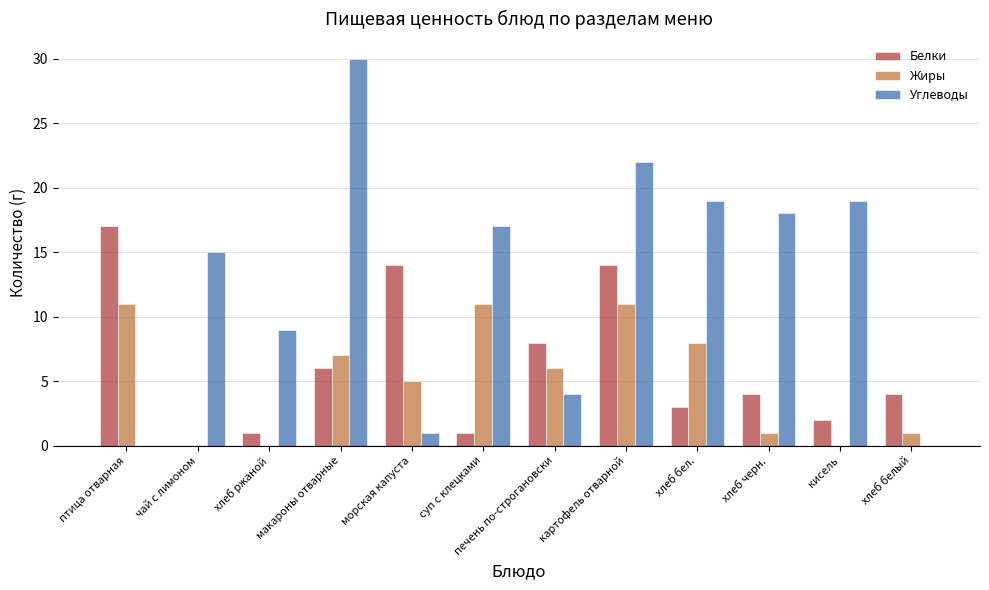

What is the sum of all Углеводы values?

154